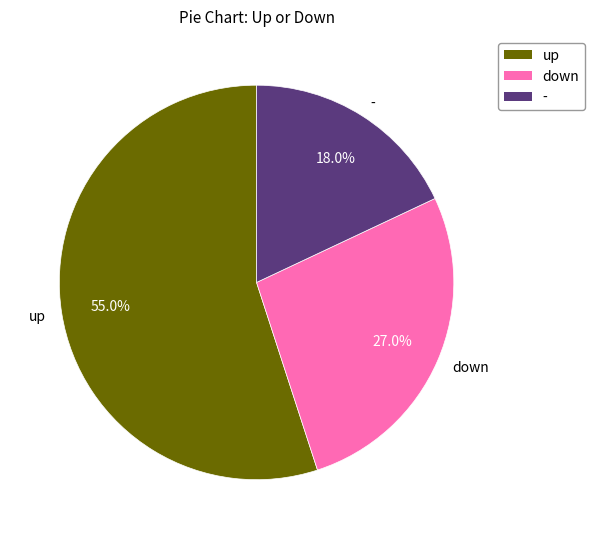

To the nearest percent, what portion does - represent?

18%